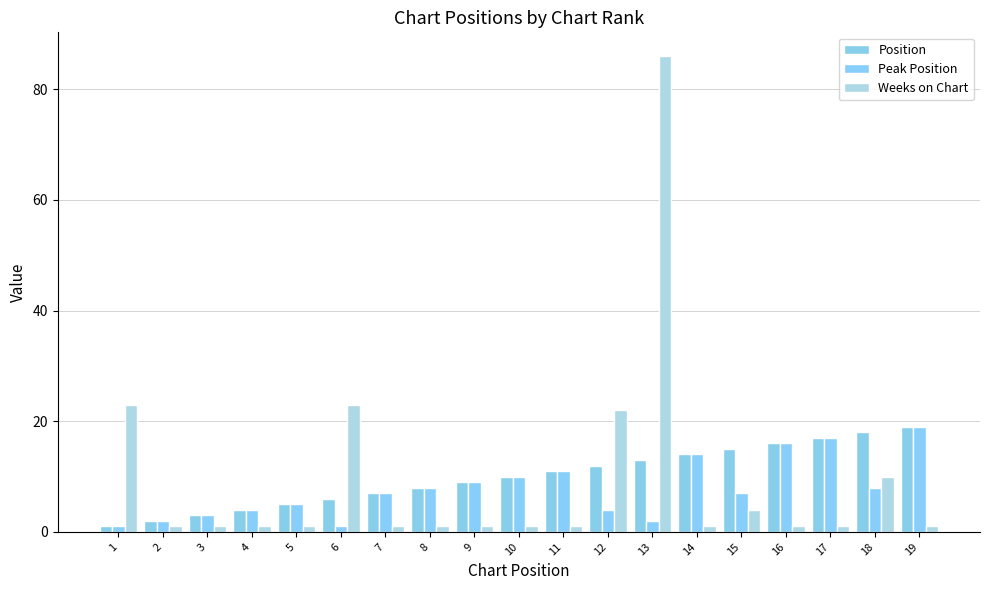

Reading left to right, list all the values displayed in this chart.

Position: 1	2	3	4	5	6	7	8	9	10	11	12	13	14	15	16	17	18	19
Peak Position: 1	2	3	4	5	1	7	8	9	10	11	4	2	14	7	16	17	8	19
Weeks on Chart: 23	1	1	1	1	23	1	1	1	1	1	22	86	1	4	1	1	10	1